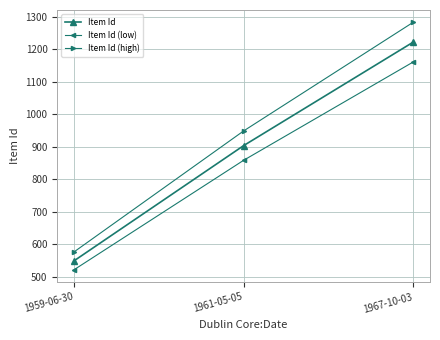

Which category has the lowest value in the Item Id (high) series?

1959-06-30